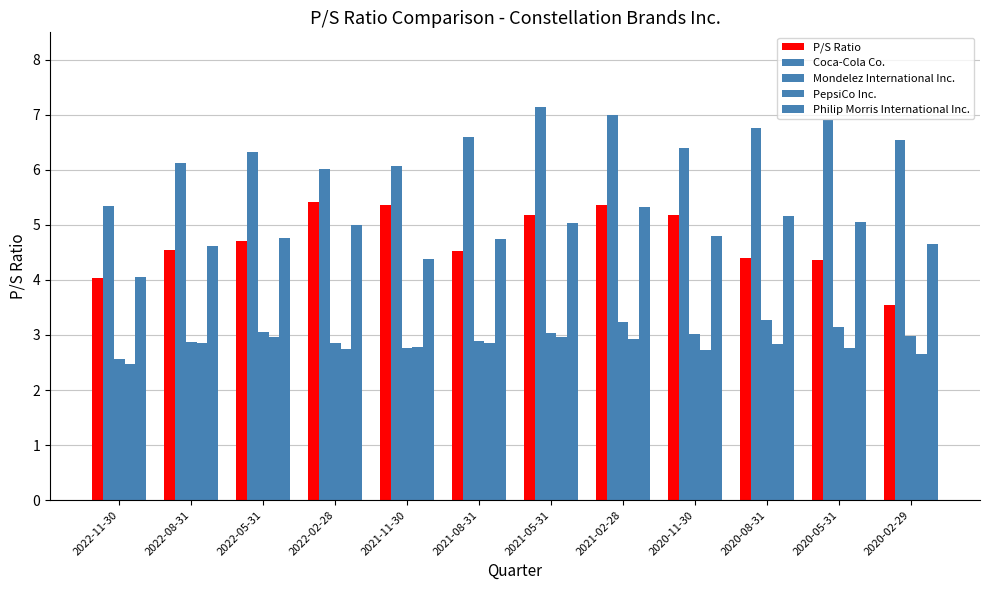

What is the sum of the P/S Ratio values at 2020-08-31 and 2021-05-31?

9.6